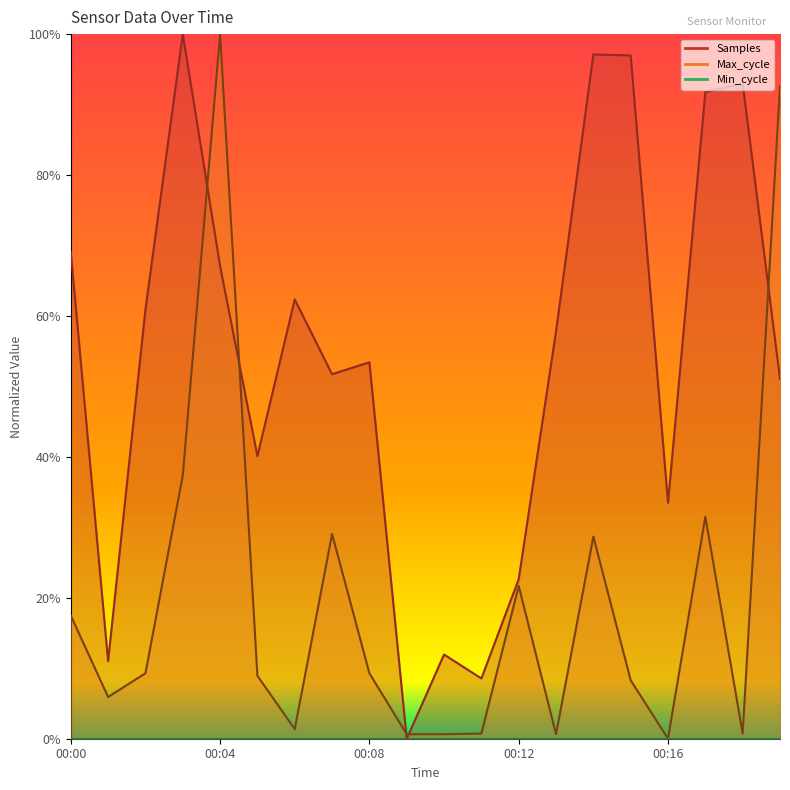

What is the spread (max minus min) of values at 00:16?

0.3